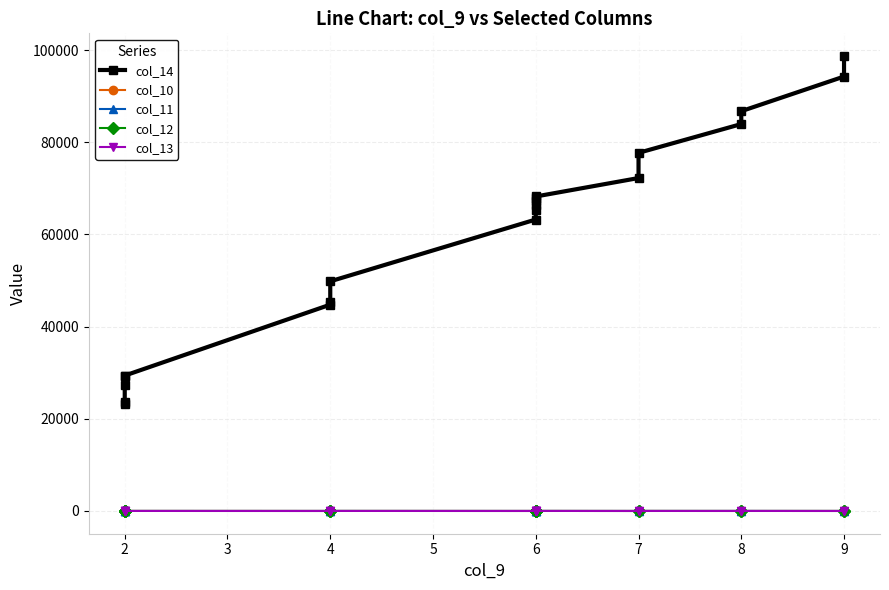

True or false: col_10 and col_14 intersect in this chart.

False